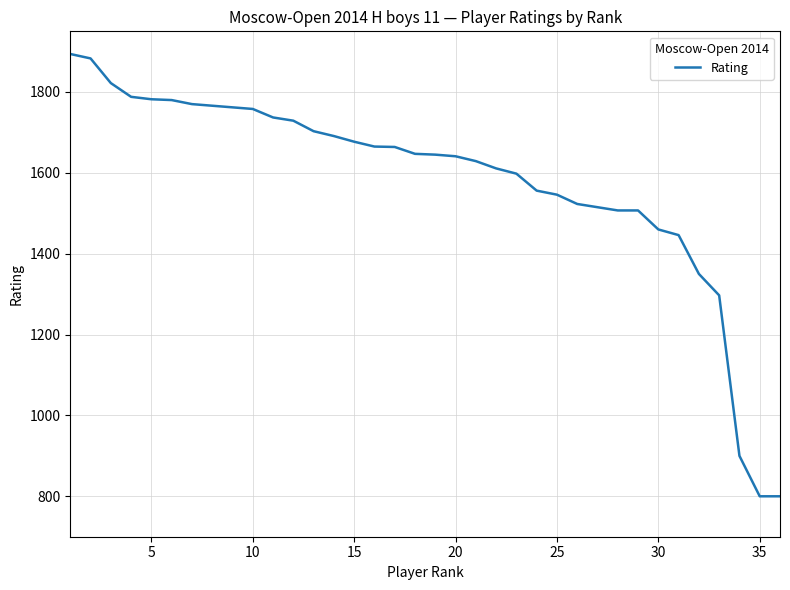

What is the difference between the maximum and minimum values?

1094